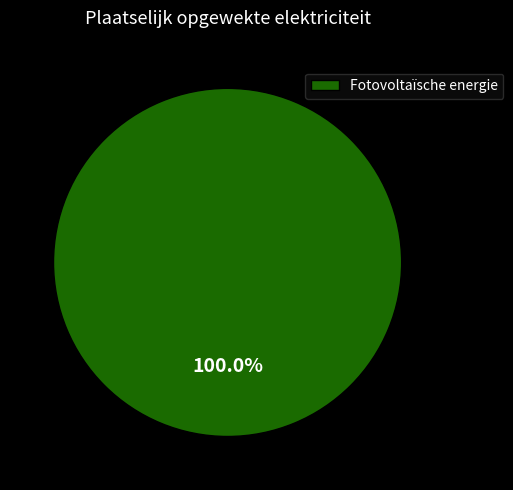

Is Fotovoltaïsche energie the majority of the pie?

Yes